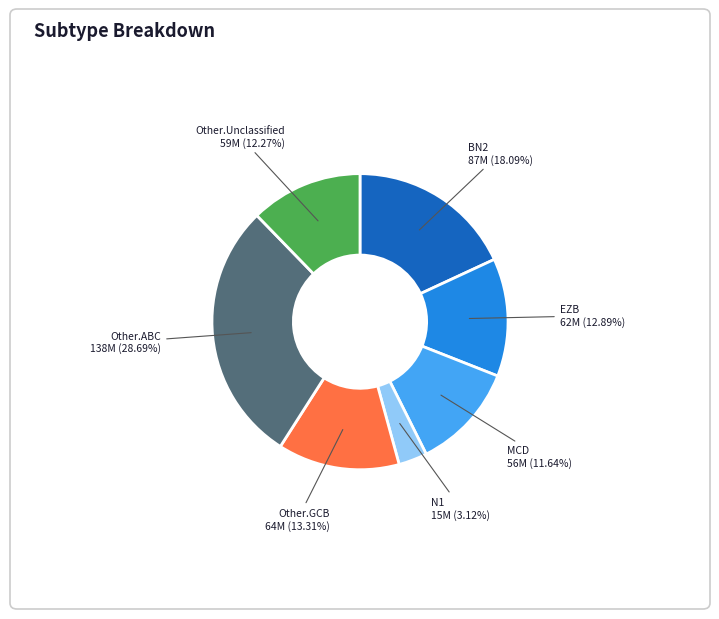

Which slice is the smallest?

N1